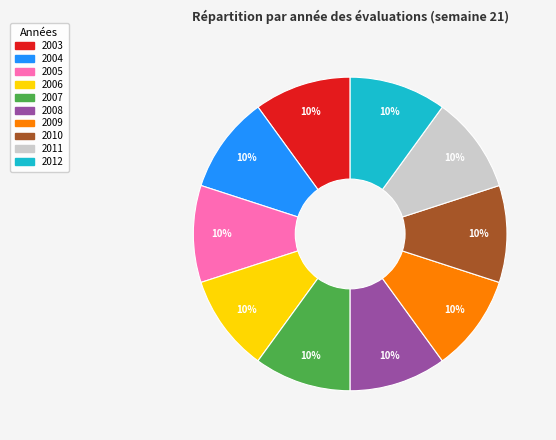

What percentage is the 2006 slice, to the nearest percent?

10%